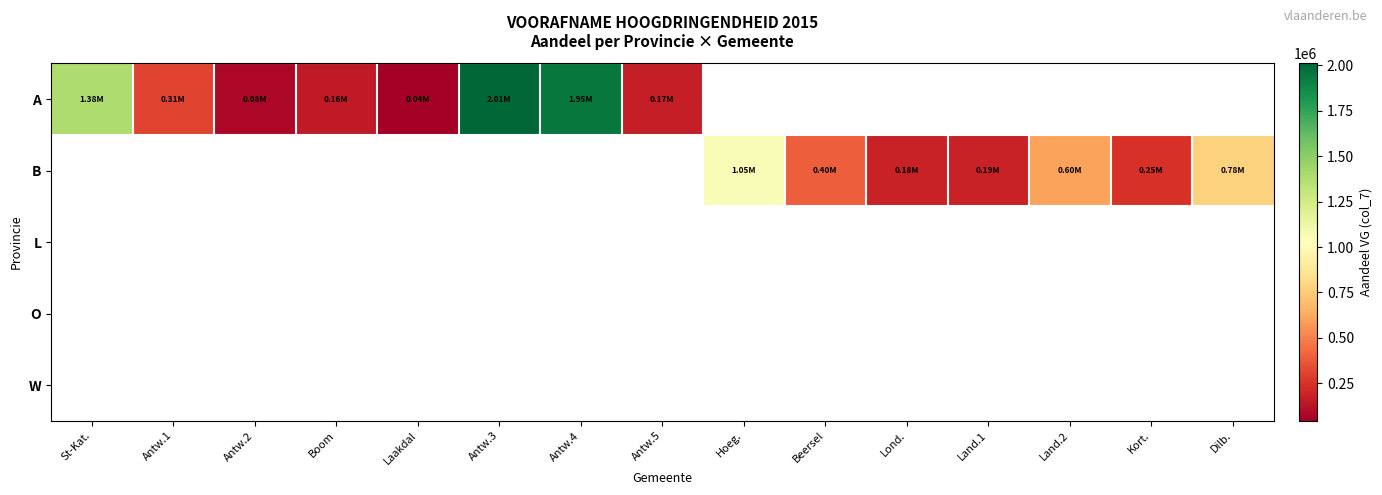

At how many categories does at least one series exceed 402416?

6